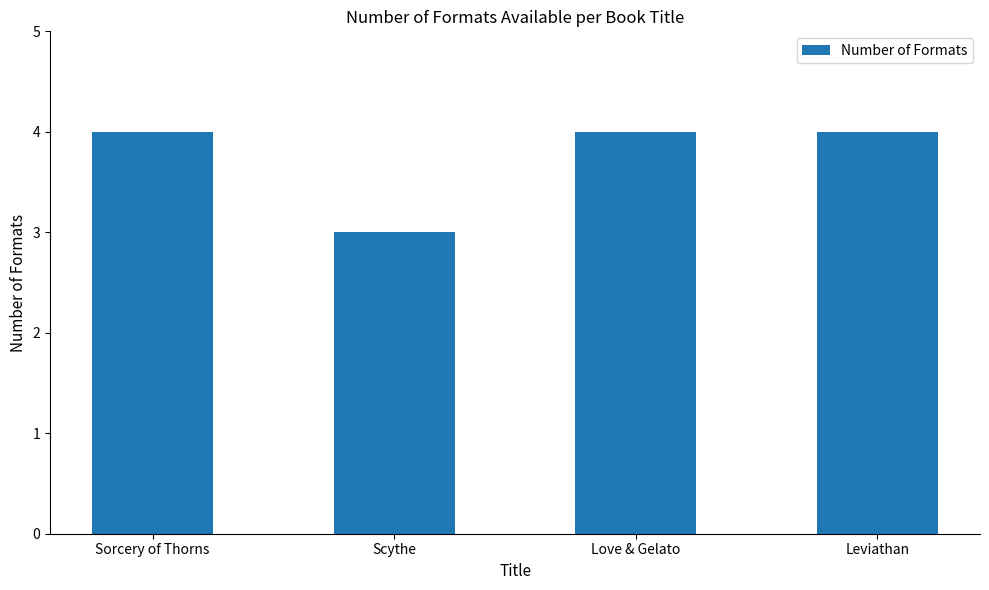

What is the minimum value shown in the chart?

3